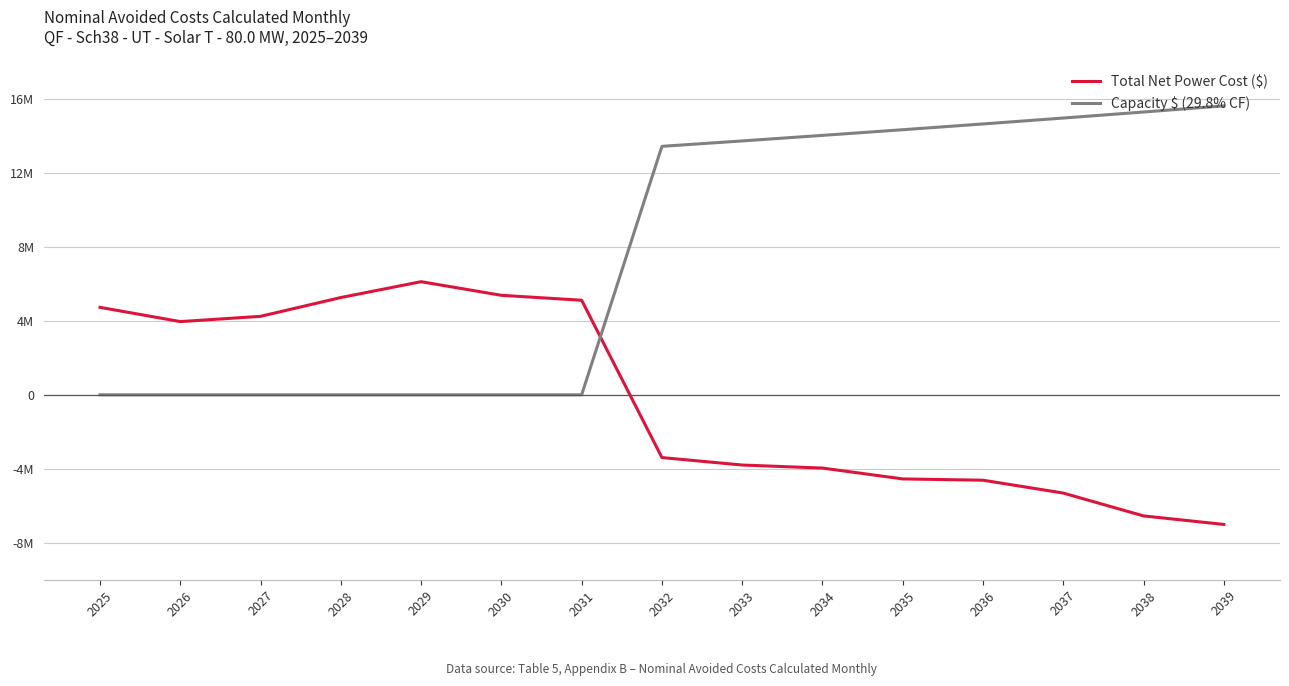

How many values in the Capacity $ (29.8% CF) series are below 13432016?

7